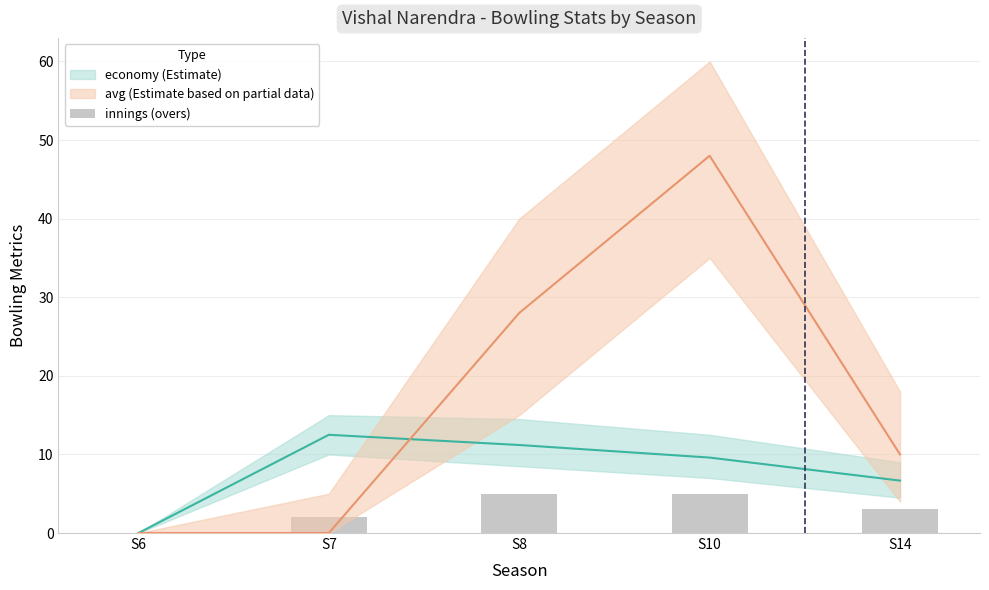

What is the difference between the maximum and second lowest values?

3